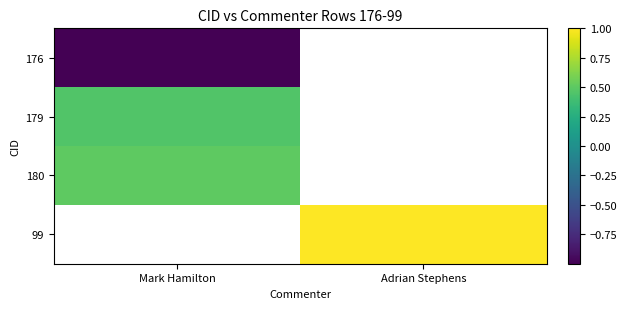

Is the value of 179 at Mark Hamilton greater than the value of 99 at Adrian Stephens?

No